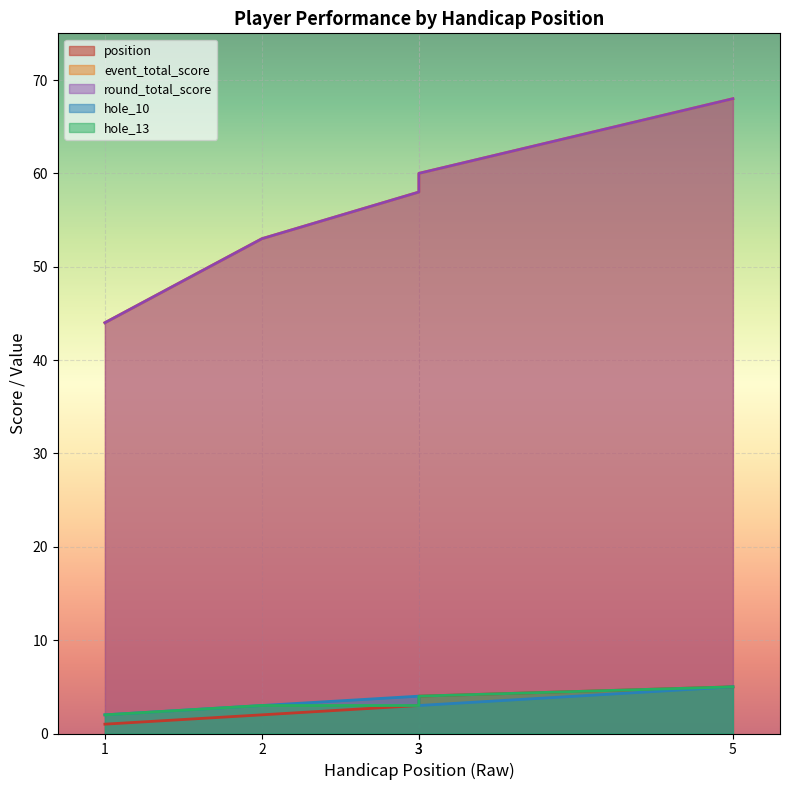

Which series has the largest total across all categories?

event_total_score